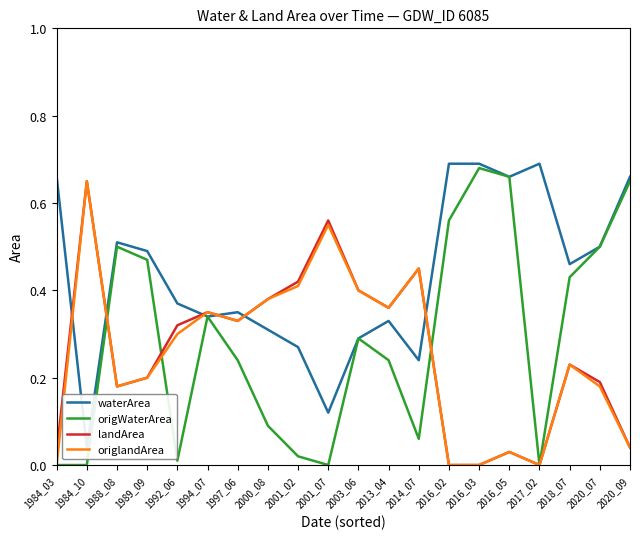

Rank the series by their maximum value, from lowest to highest.

landArea, origlandArea, origWaterArea, waterArea